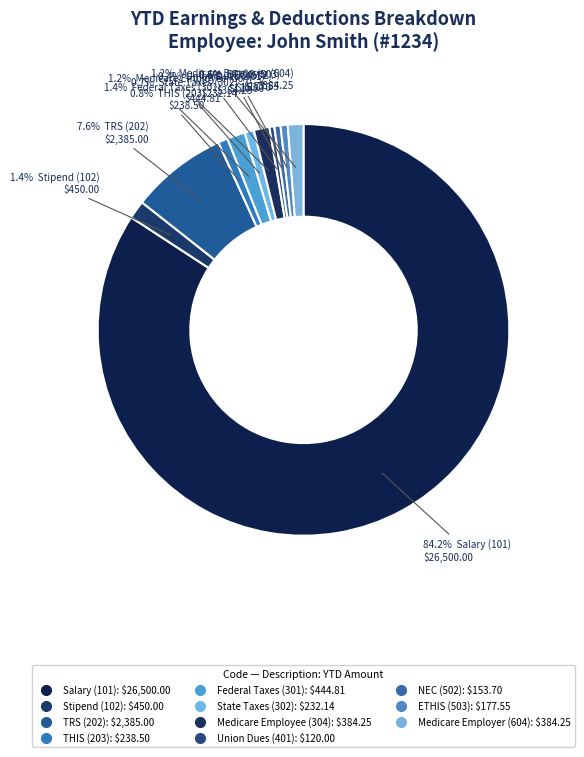

What percentage is the THIS (203) slice, to the nearest percent?

1%